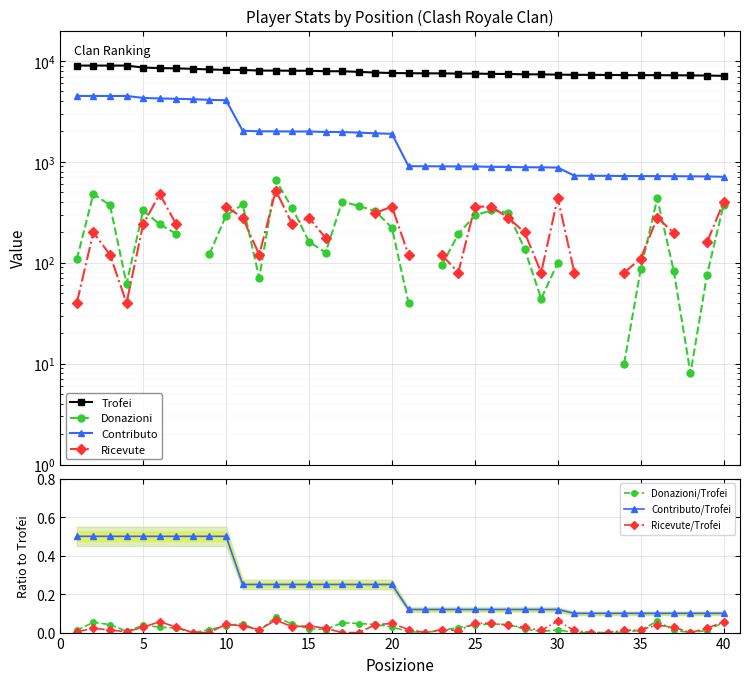

What is the spread (max minus min) of values at 37?

7215.0